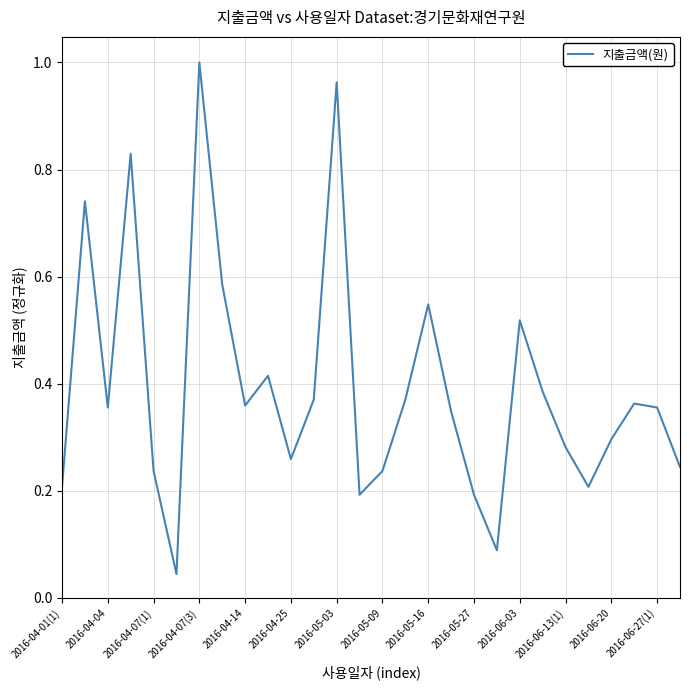

Is it true that the value at 2016-06-27(1) is 0.6?

False